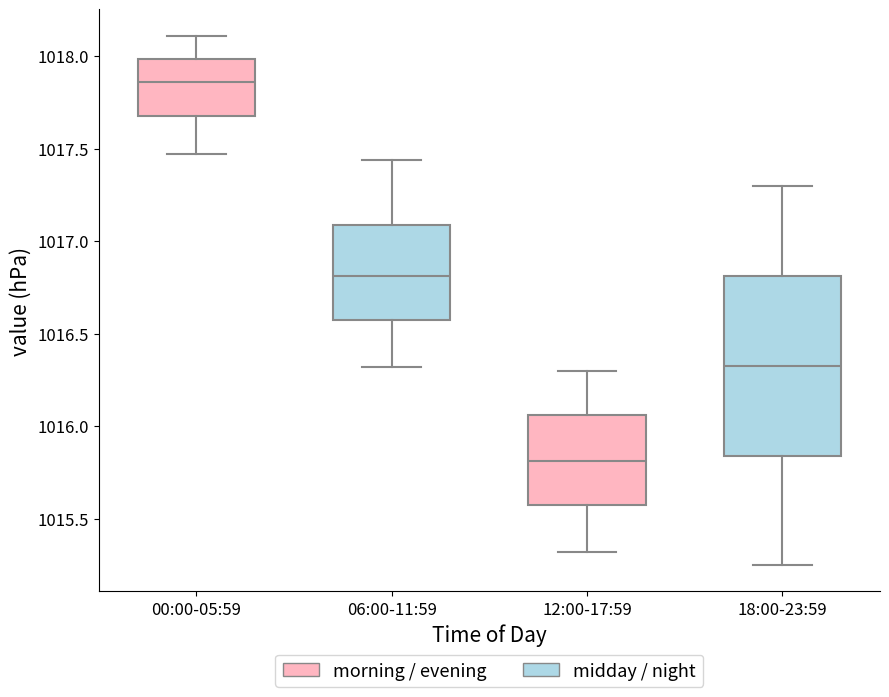

Which box is the tallest, from its lower edge to its upper edge?

18:00-23:59